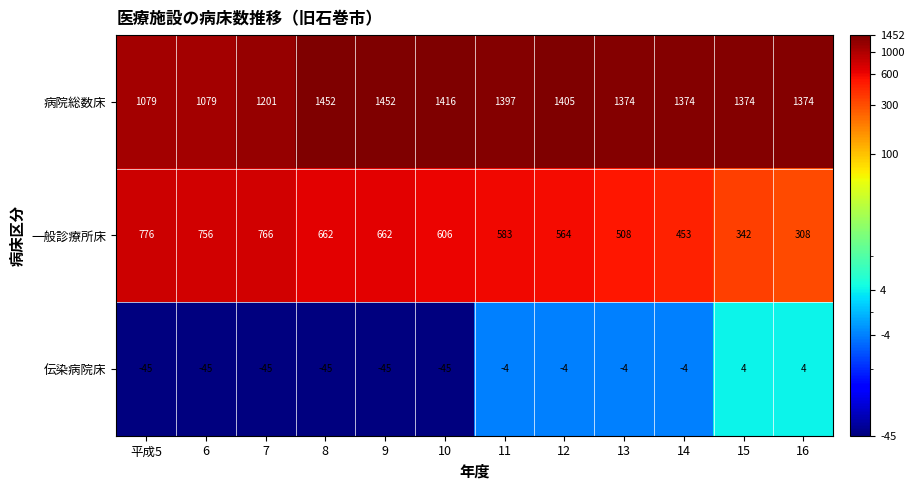

Is the value of 病院総数床 at 9 greater than the value of 伝染病院床 at 11?

Yes